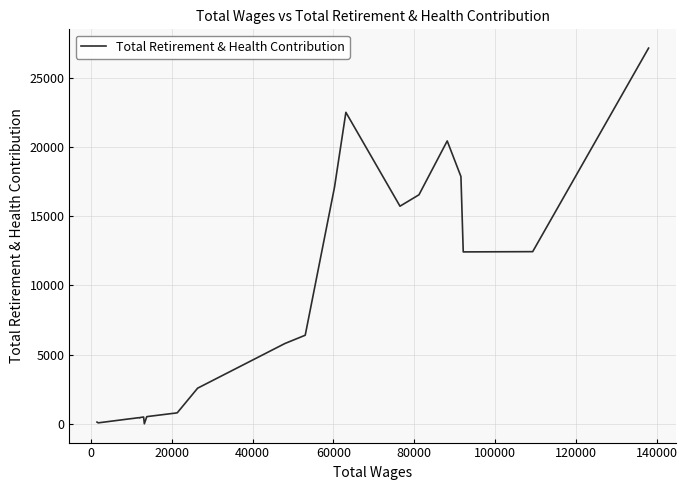

What is the difference between the maximum and minimum values?

27151